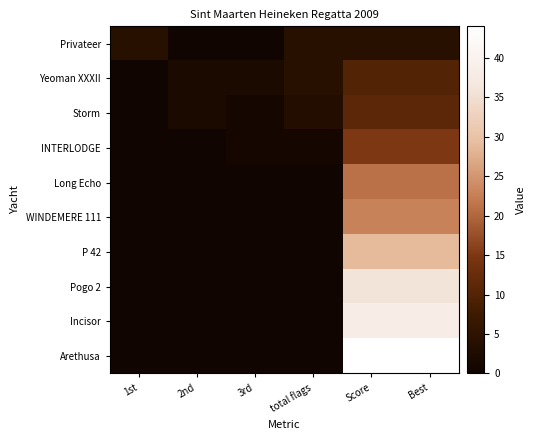

Which series has the largest range (max minus min)?

Arethusa